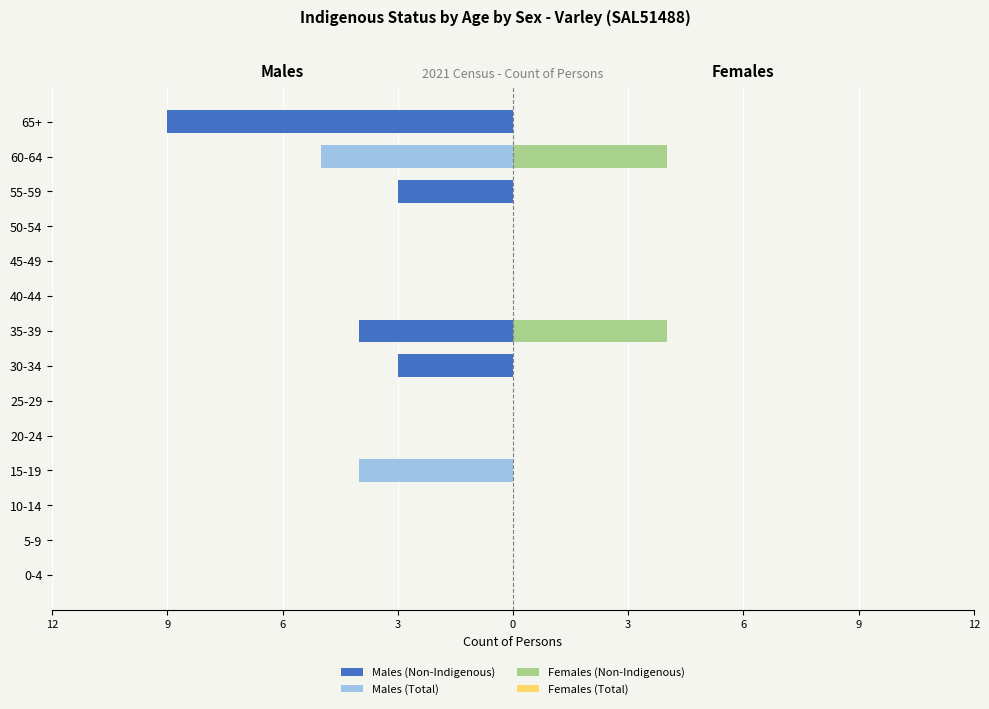

Which series has the widest spread of values?

Males (Non-Indigenous)